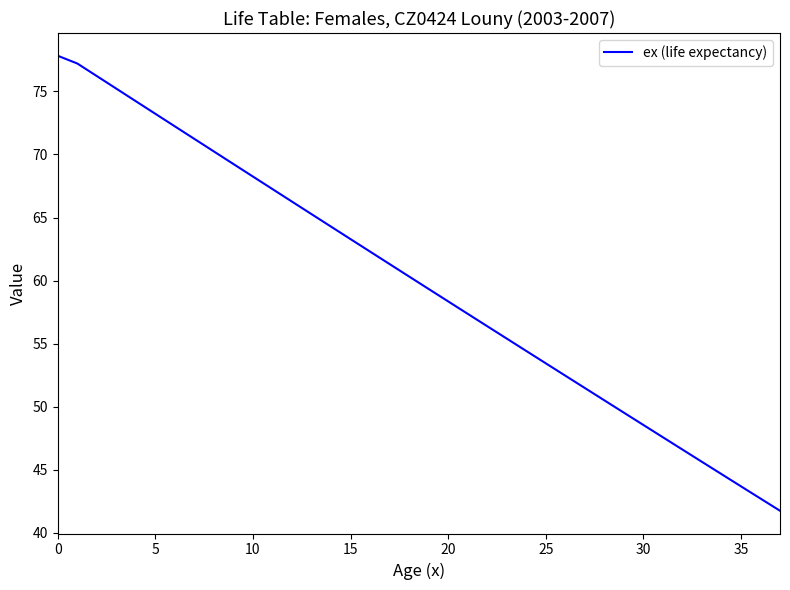

What is the smallest value displayed?

41.7